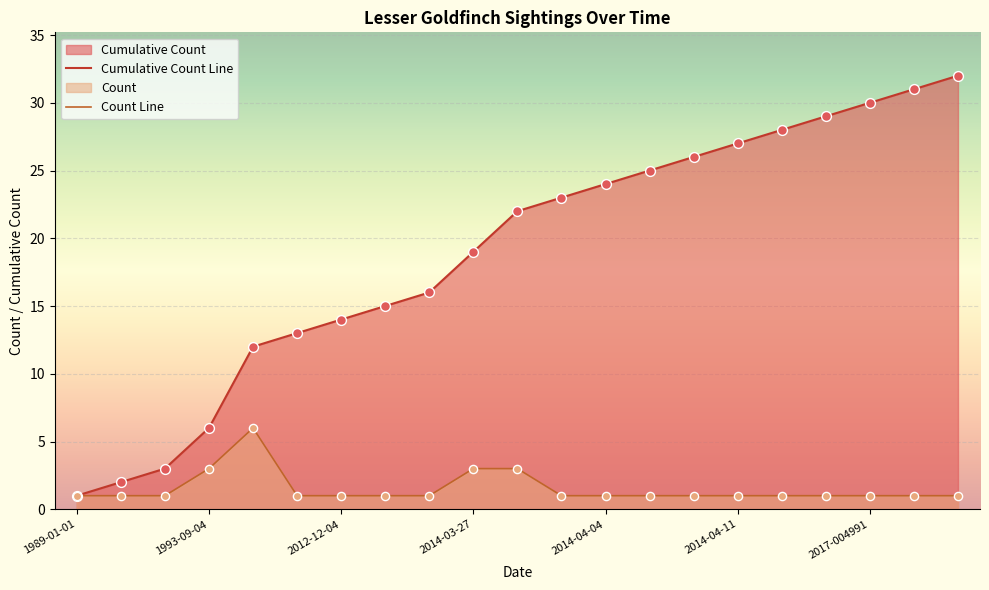

What are all the series names shown in the legend?

Cumulative Count Line, Count Line